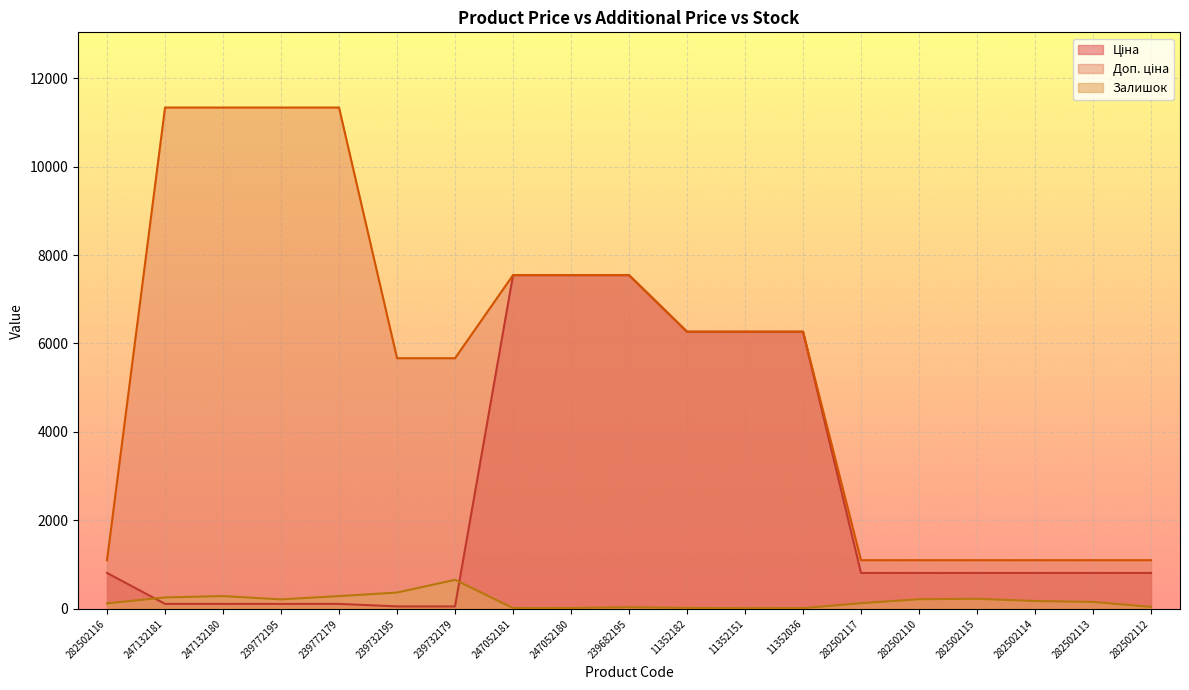

What are all the series names shown in the legend?

Ціна, Доп. ціна, Залишок